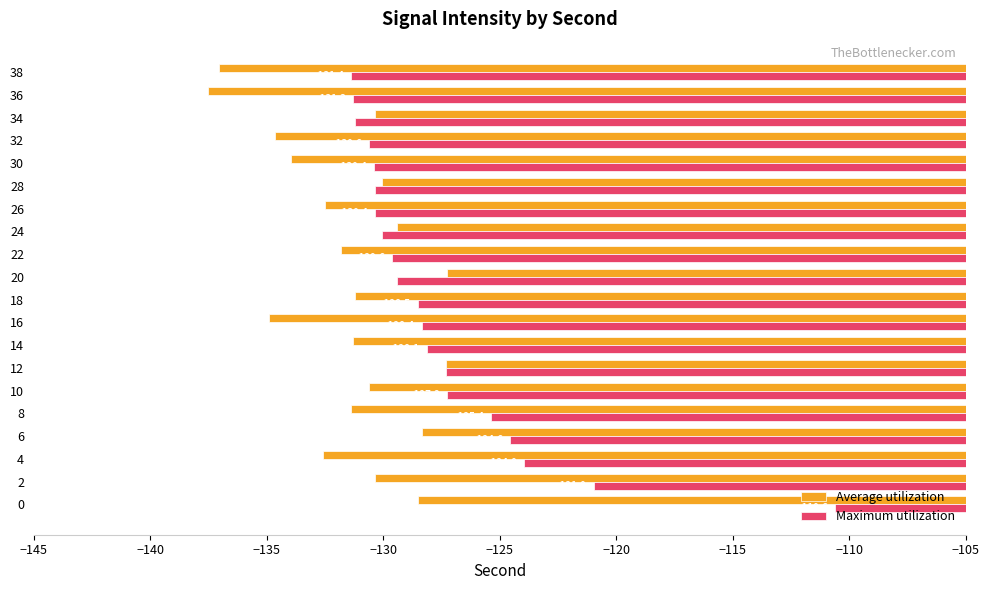

What is the maximum value shown in the chart?

-110.6